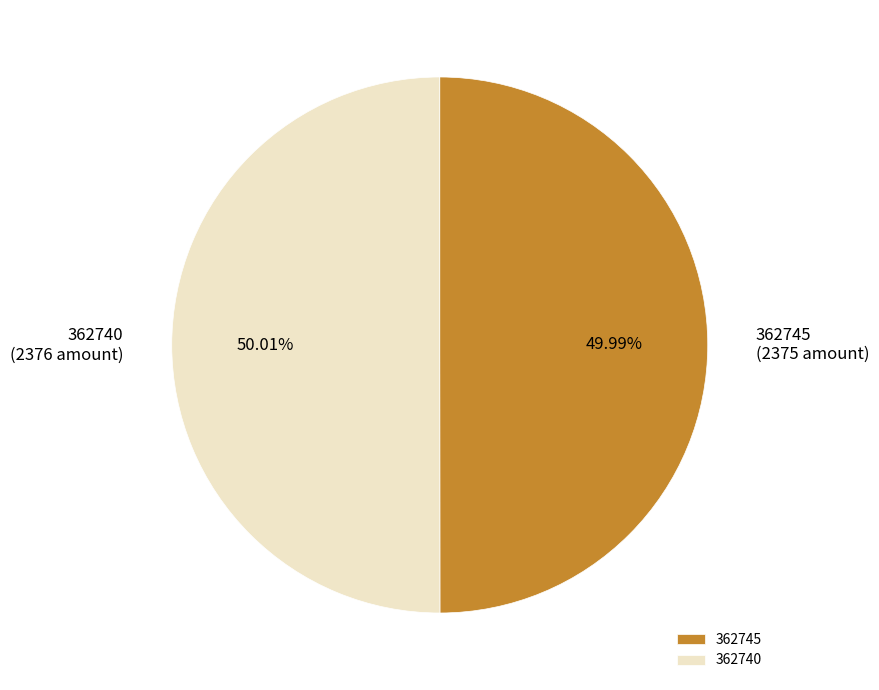

Is there a majority slice in this chart?

Yes